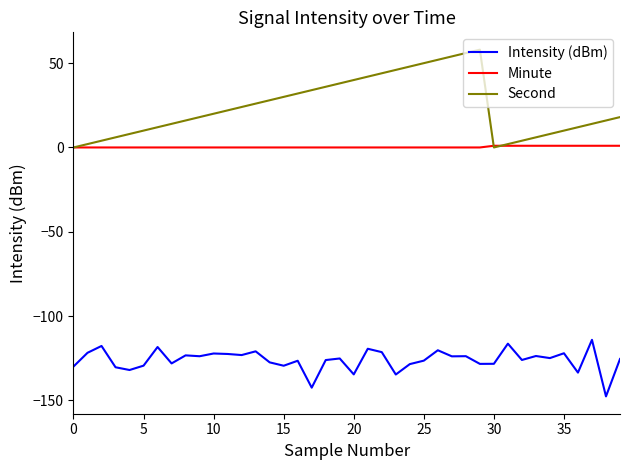

Rank the series by their average value, from highest to lowest.

Second, Minute, Intensity (dBm)